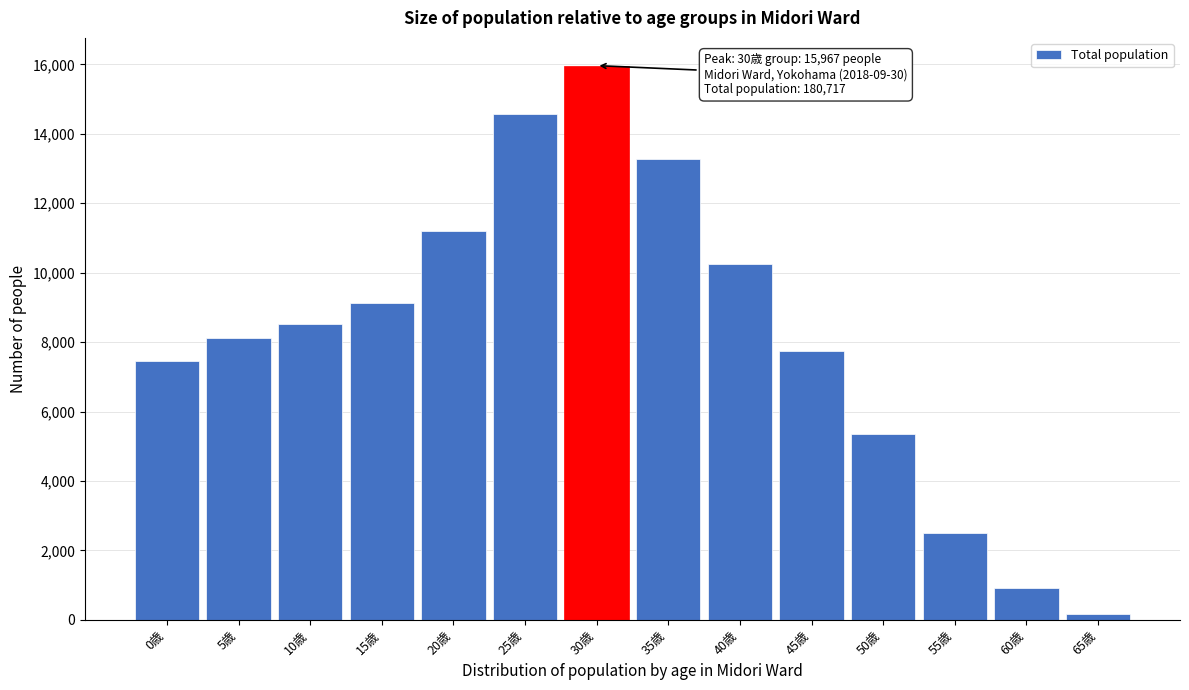

Reading left to right, extract all data points from this chart.

0歳=7468	5歳=8106	10歳=8524	15歳=9133	20歳=11188	25歳=14584	30歳=15967	35歳=13286	40歳=10259	45歳=7731	50歳=5357	55歳=2508	60歳=924	65歳=179